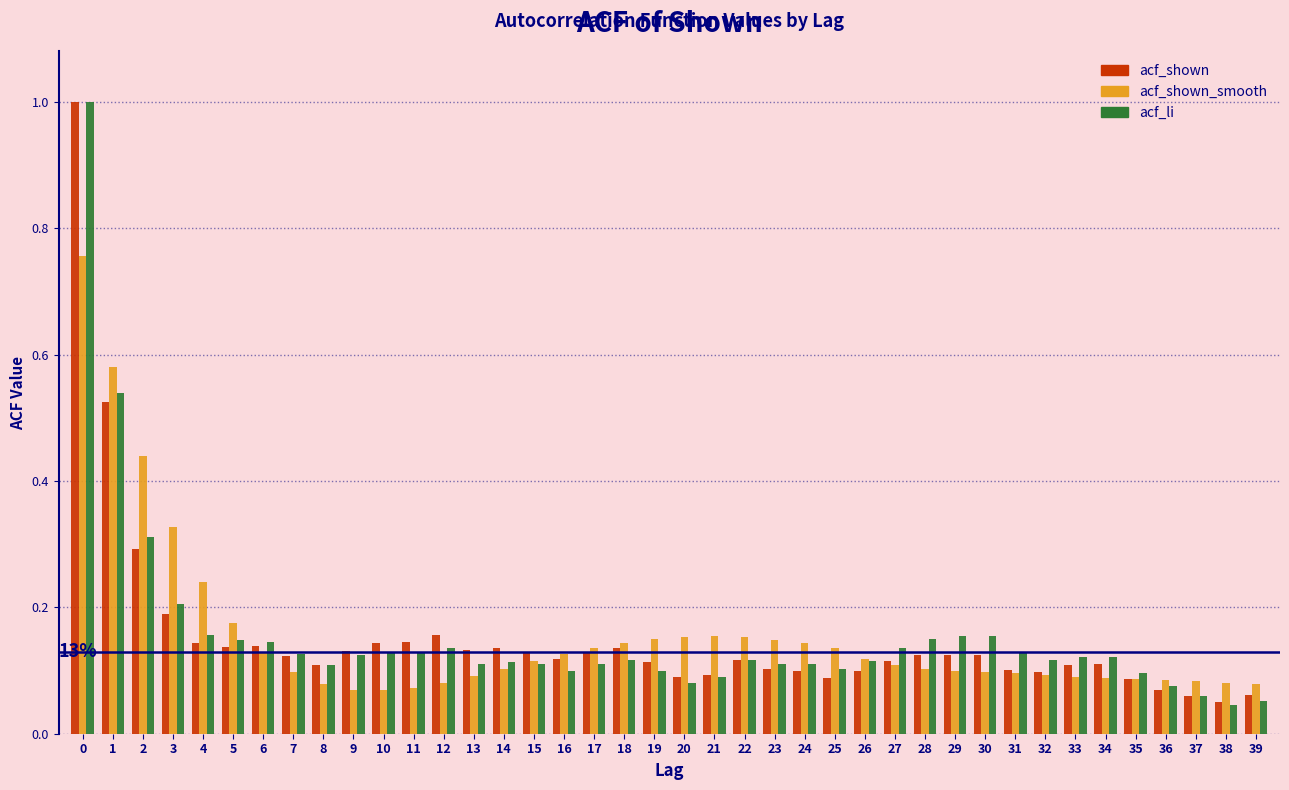

Is the value of acf_li at 18 greater than the value of acf_shown at 11?

No